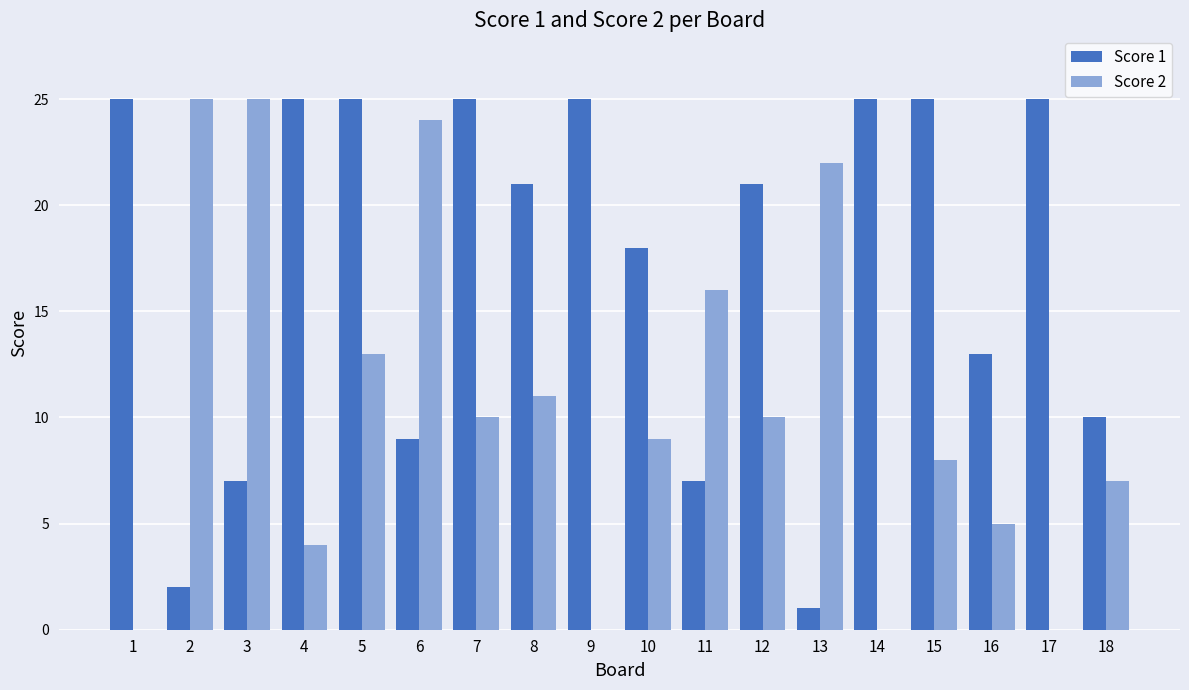

What is the maximum value shown in the chart?

25